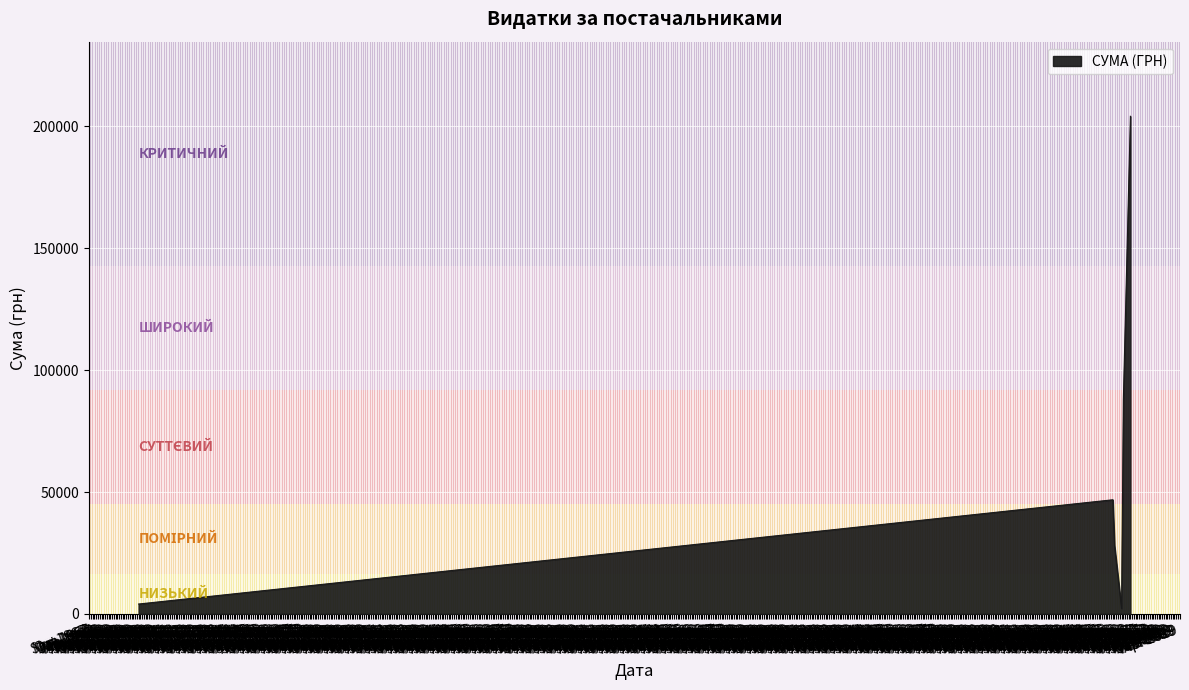

What is the average value?

62176.2